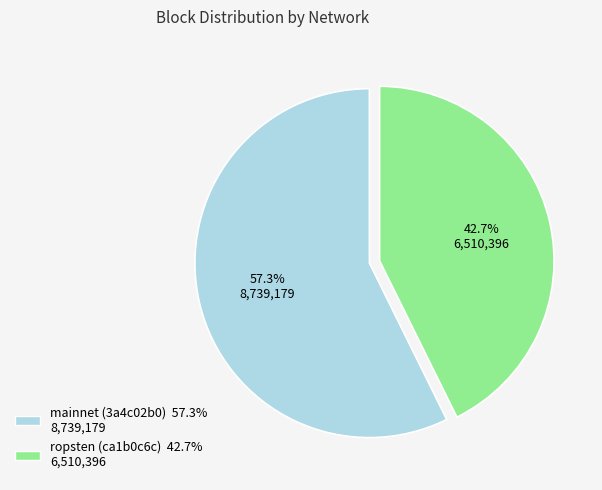

What is the majority slice?

mainnet (3a4c02b0)